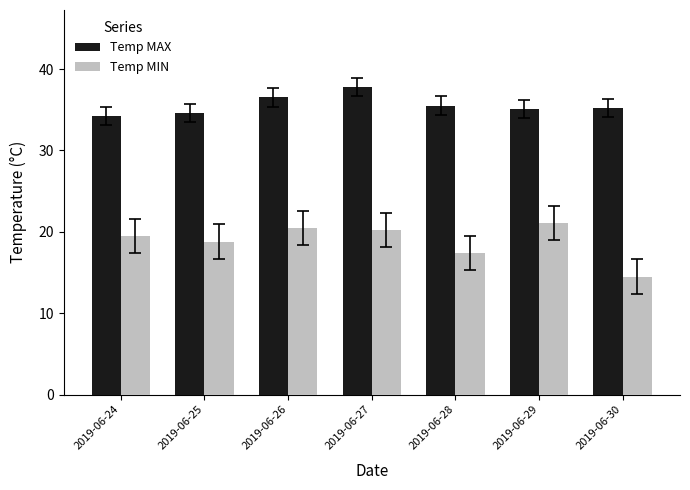

What is the total value across all series at 2019-06-27?

58.0